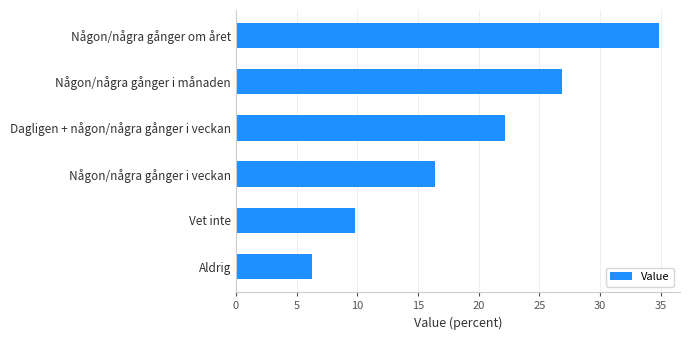

What is the average value?

19.4